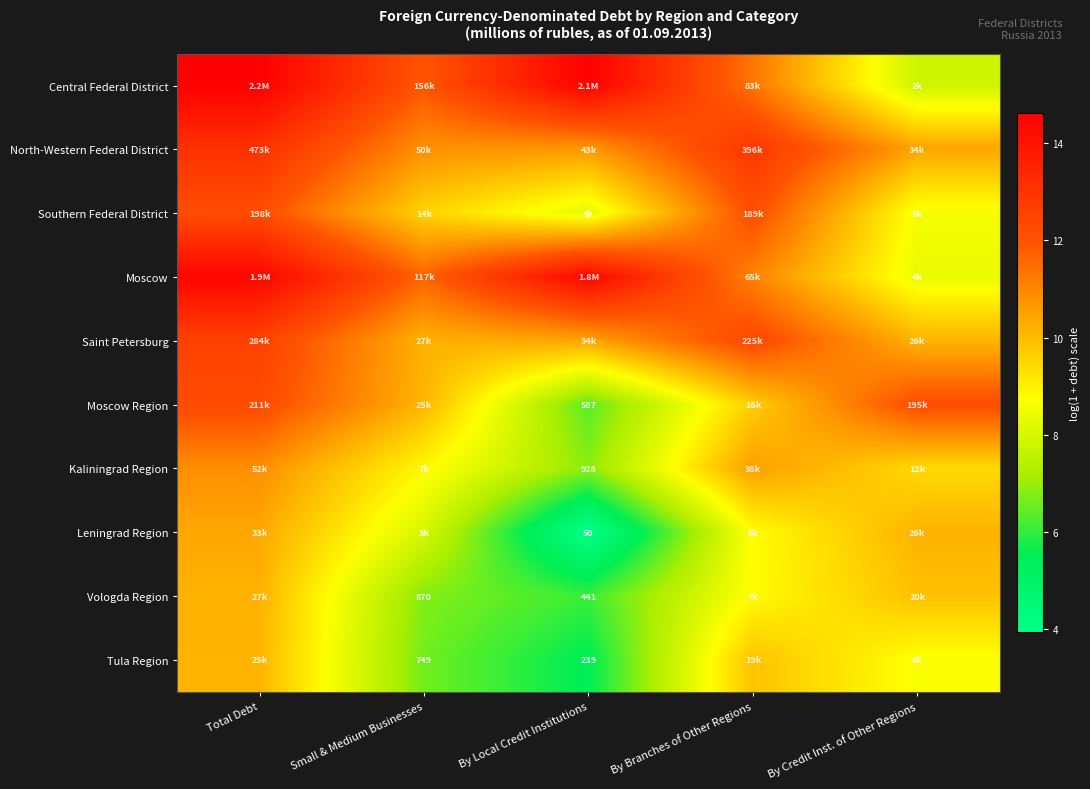

At how many categories does at least one series exceed 4?

5